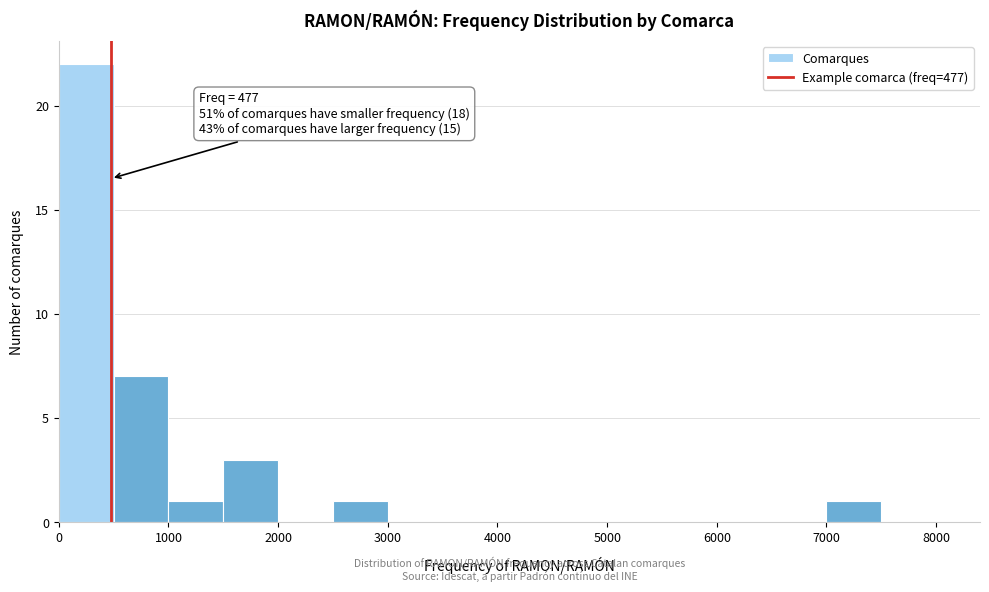

Over which range of the x-axis is the bar tallest?

0 to 500